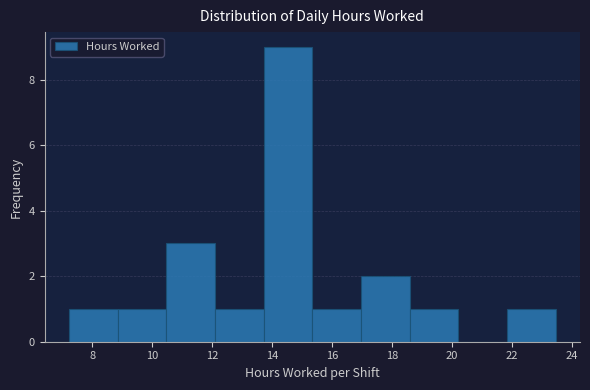

Reading left to right, transcribe this chart: for each bar, give the range it covers on the x-axis and its height. Neither the bar edges nor the heights are printed on the chart, so give them approximately, as read against the axes.

7.2 to 8.8: 1
8.8 to 10.4: 1
10.4 to 12.0: 3
12.0 to 13.8: 1
13.8 to 15.4: 9
15.4 to 17.0: 1
17.0 to 18.6: 2
18.6 to 20.2: 1
20.2 to 21.8: 0
21.8 to 23.4: 1